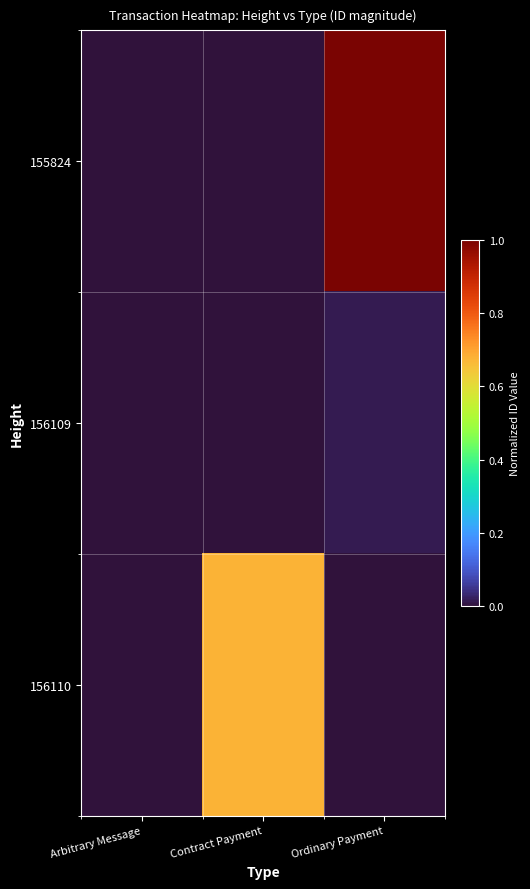

Rank the series by their maximum value, from highest to lowest.

155824, 156110, 156109